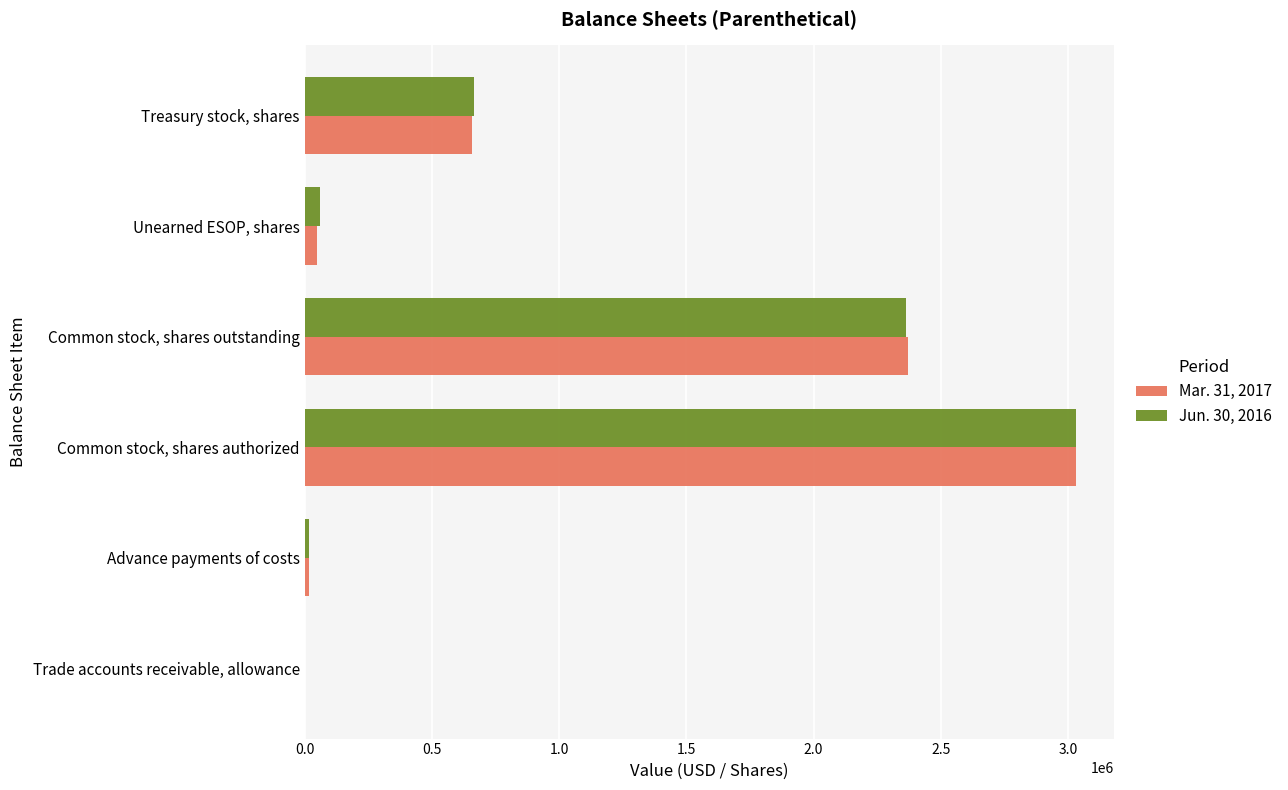

At which category is the sum across all series the highest?

Common stock, shares authorized